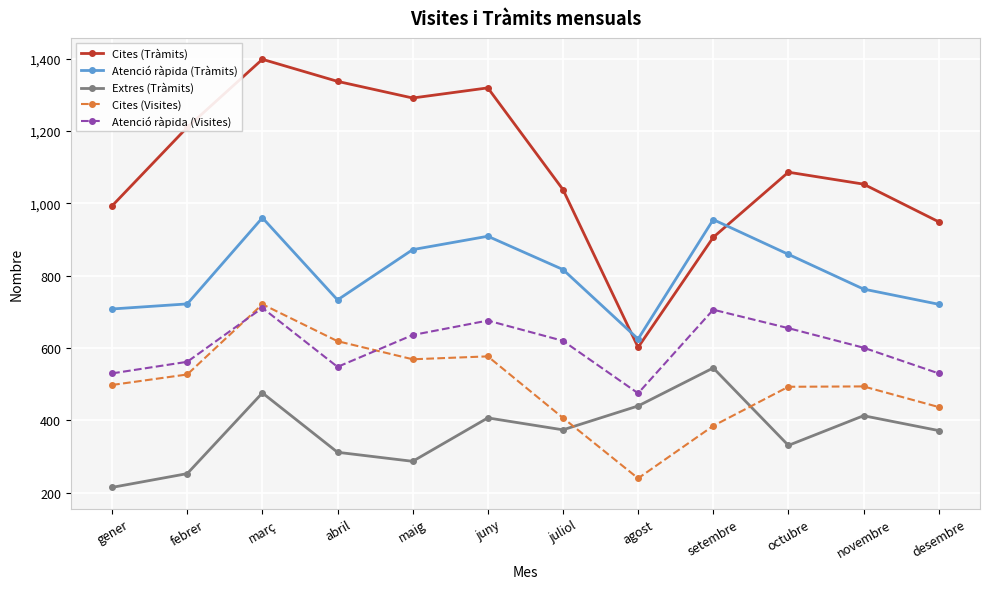

What is the value of the Extres (Tràmits) point at the 8th from the left?

440